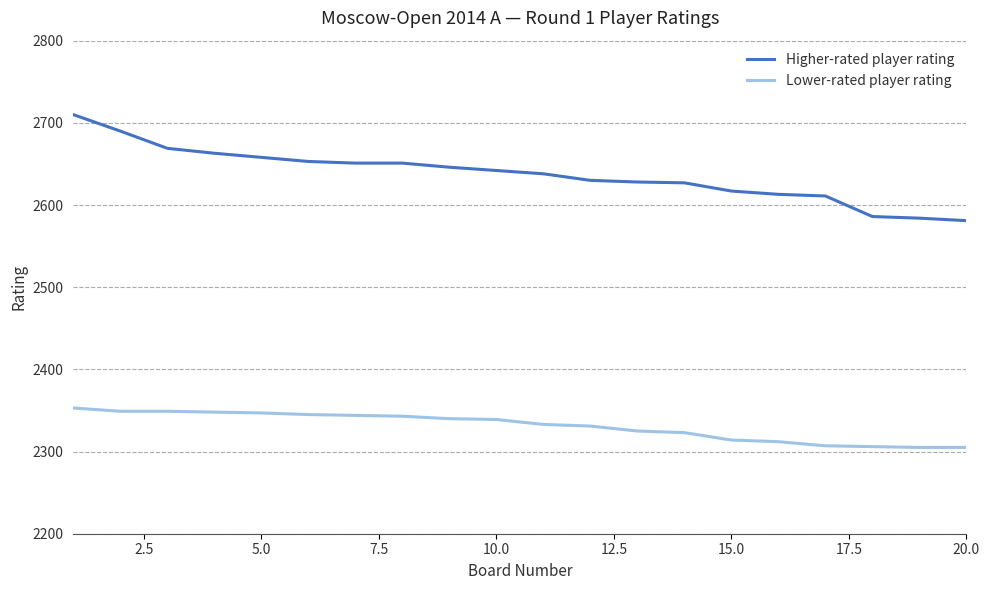

Which series has the largest total across all categories?

Higher-rated player rating